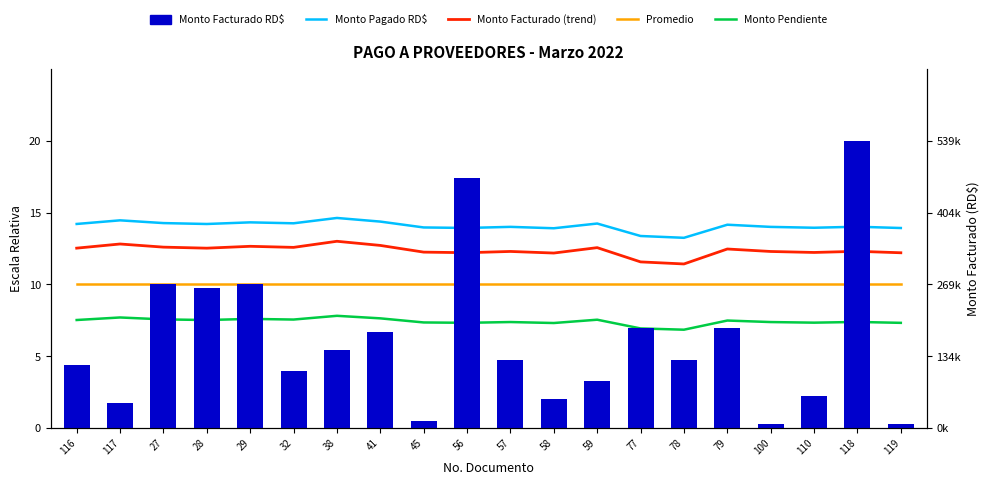

Does the chart contain any negative values?

No